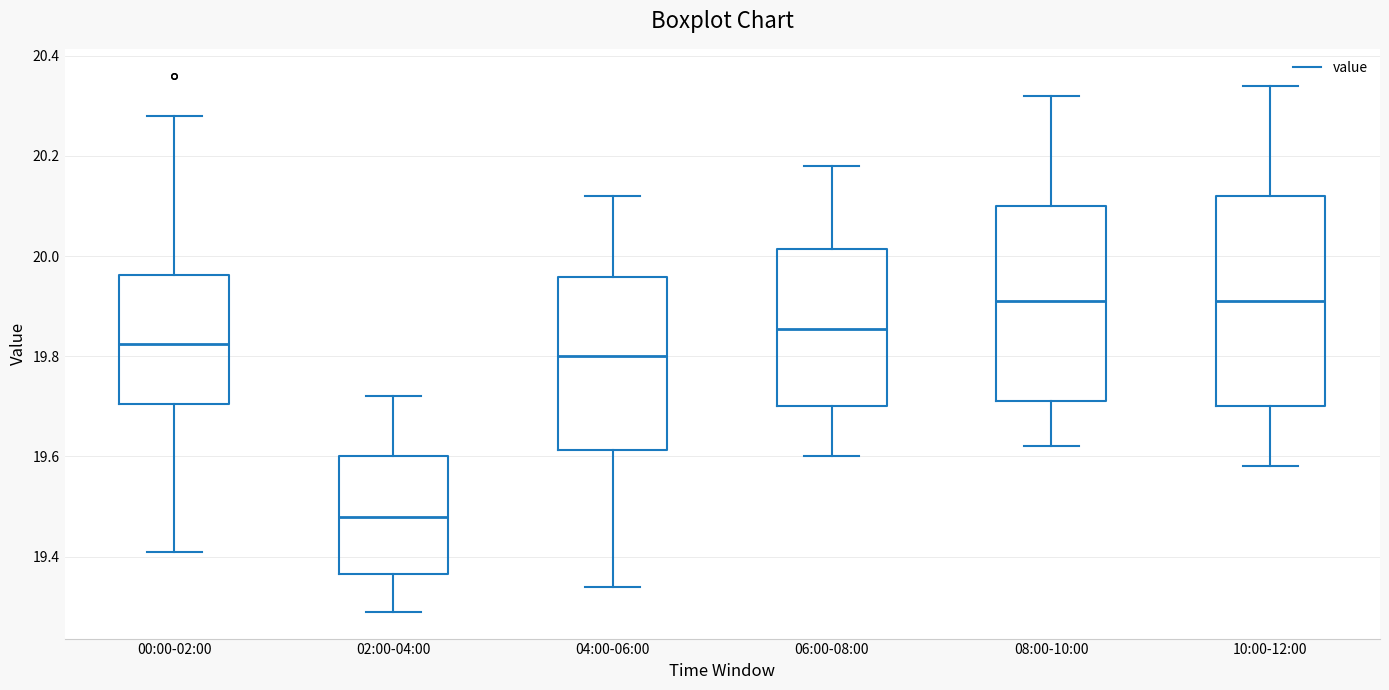

Reading left to right, transcribe this box plot: for each box, give where its median line is, the range the box spans, and where its two whiskers end, as read against the y-axis. The values are not printed on the chart, so give them approximately, as read against the axis.

00:00-02:00: median 19.82, box 19.70 to 19.96, whiskers 19.42 to 20.28
02:00-04:00: median 19.48, box 19.36 to 19.60, whiskers 19.30 to 19.72
04:00-06:00: median 19.80, box 19.62 to 19.96, whiskers 19.34 to 20.12
06:00-08:00: median 19.86, box 19.70 to 20.02, whiskers 19.60 to 20.18
08:00-10:00: median 19.92, box 19.72 to 20.10, whiskers 19.62 to 20.32
10:00-12:00: median 19.92, box 19.70 to 20.12, whiskers 19.58 to 20.34